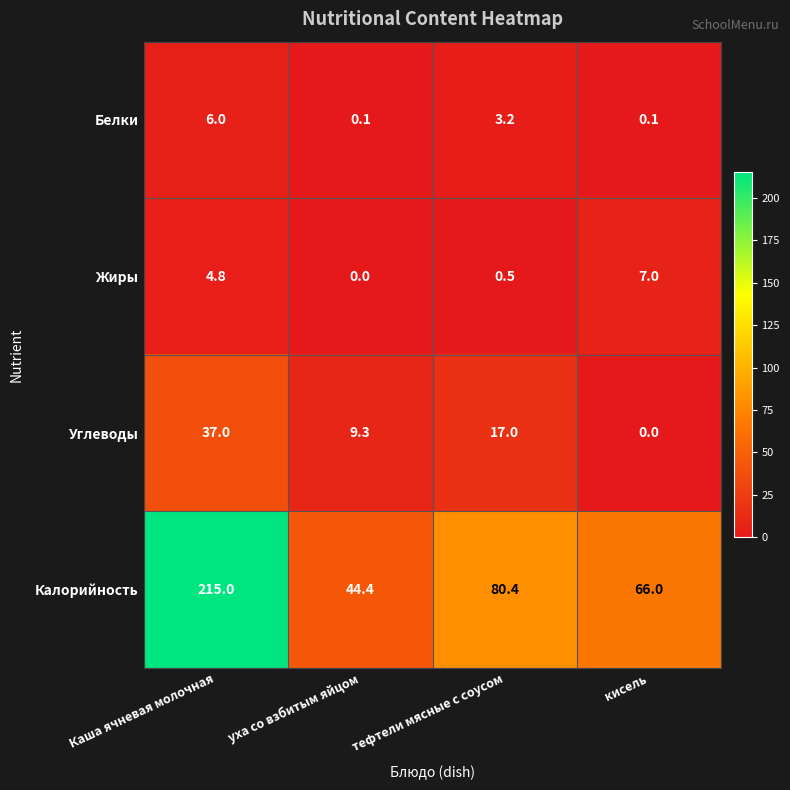

At which category does the chart reach its peak across all series?

Каша ячневая молочная